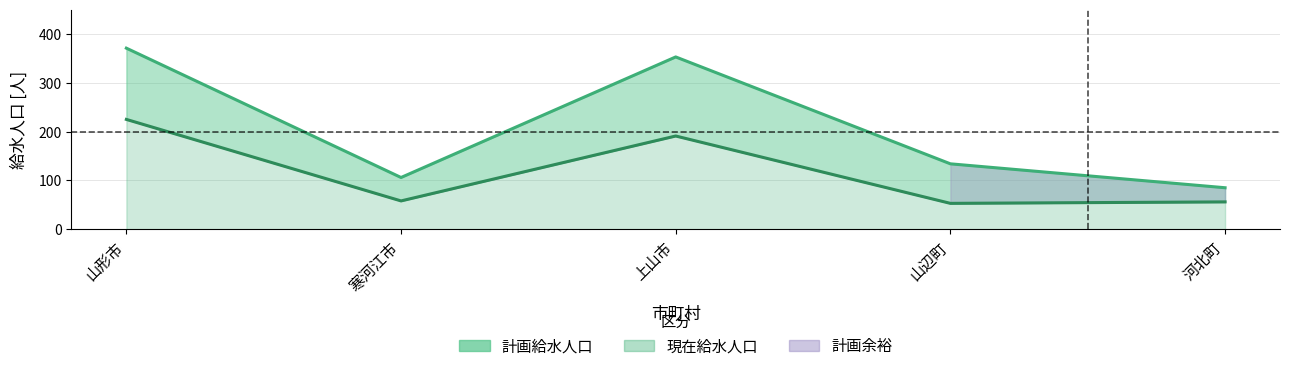

True or false: 計画給水人口 and 現在給水人口 cross at least once.

False